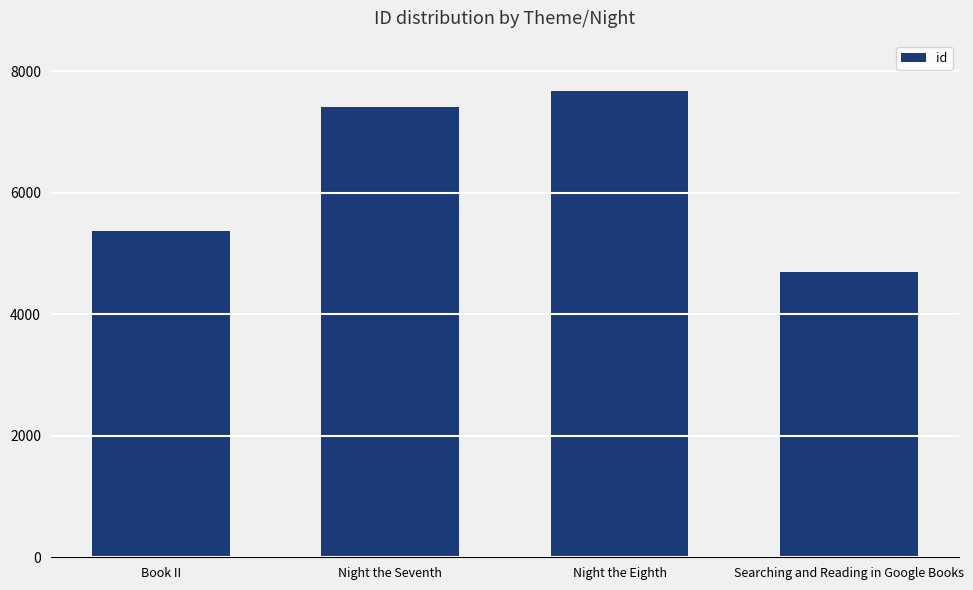

Reading right to left, list all the values displayed in this chart.

4702	7665	7411	5366